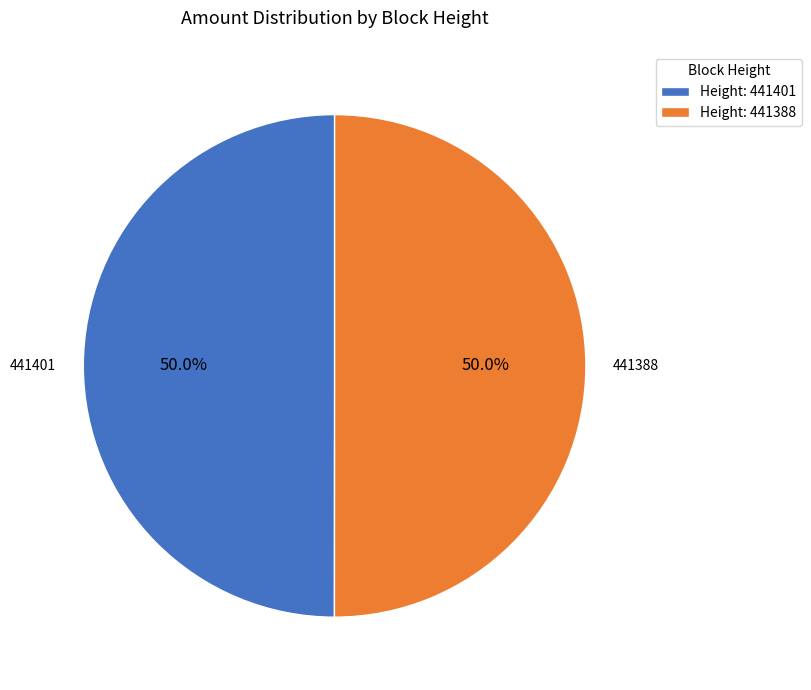

Approximately how many times larger is the value at 441388 compared to 441401?

1.0